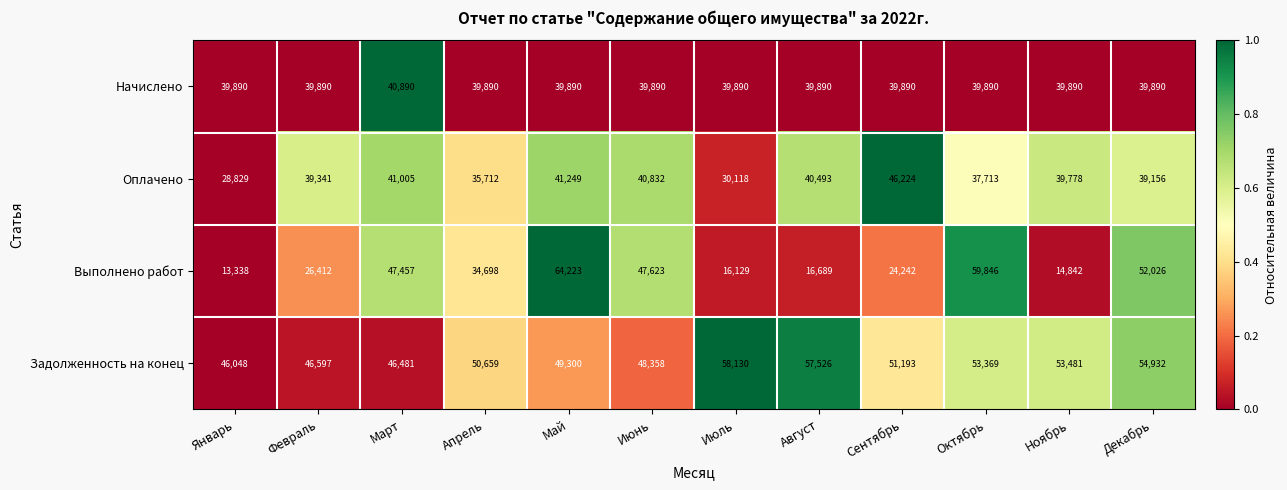

At which label does Оплачено first exceed 39778?

Март